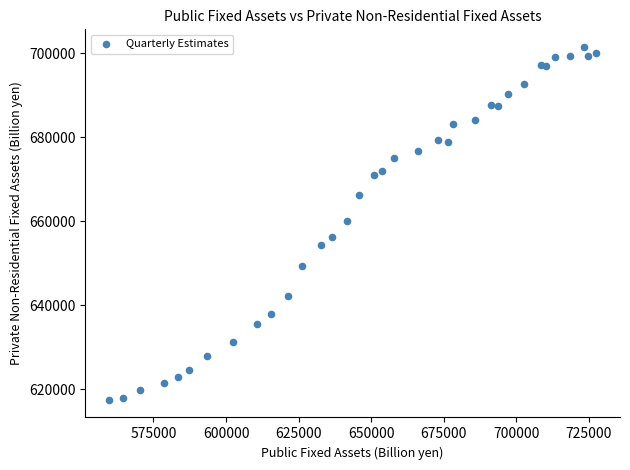

What is the range of Y values (max minus min)?

83995.9